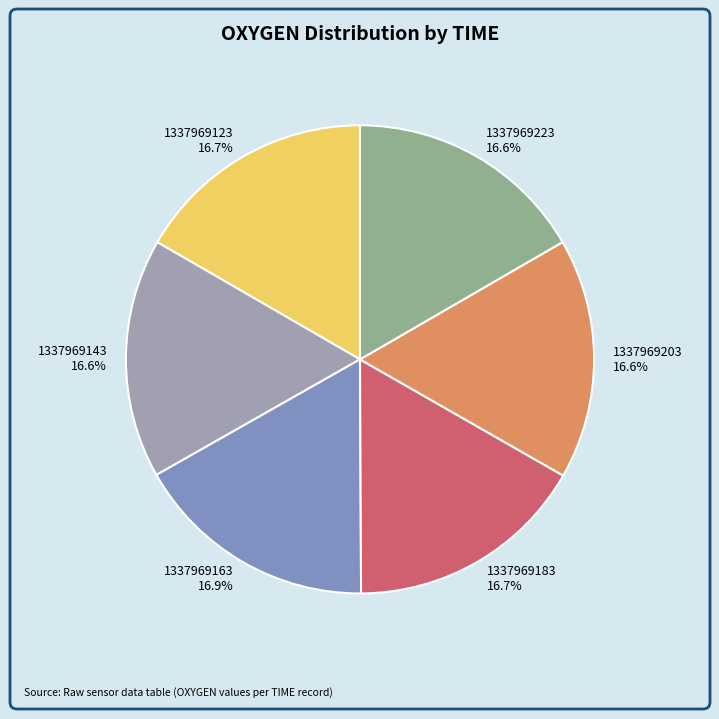

To the nearest percent, what percentage of the pie is 1337969163?

17%